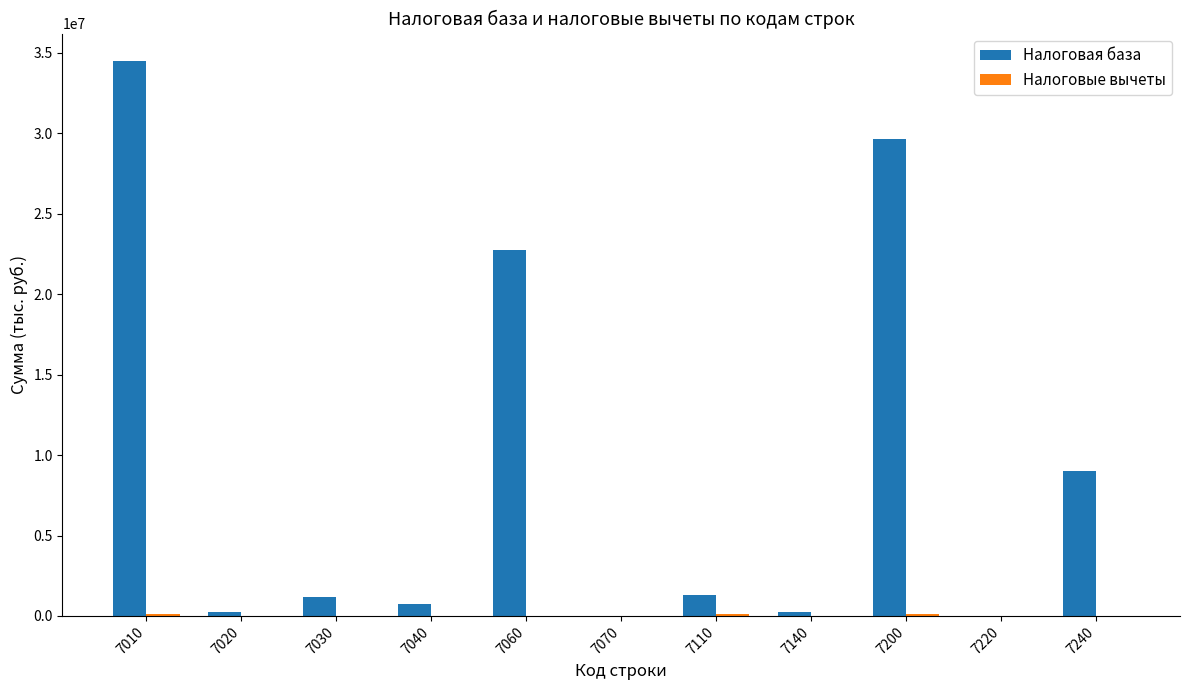

What is the maximum value for Налоговая база?

34460539